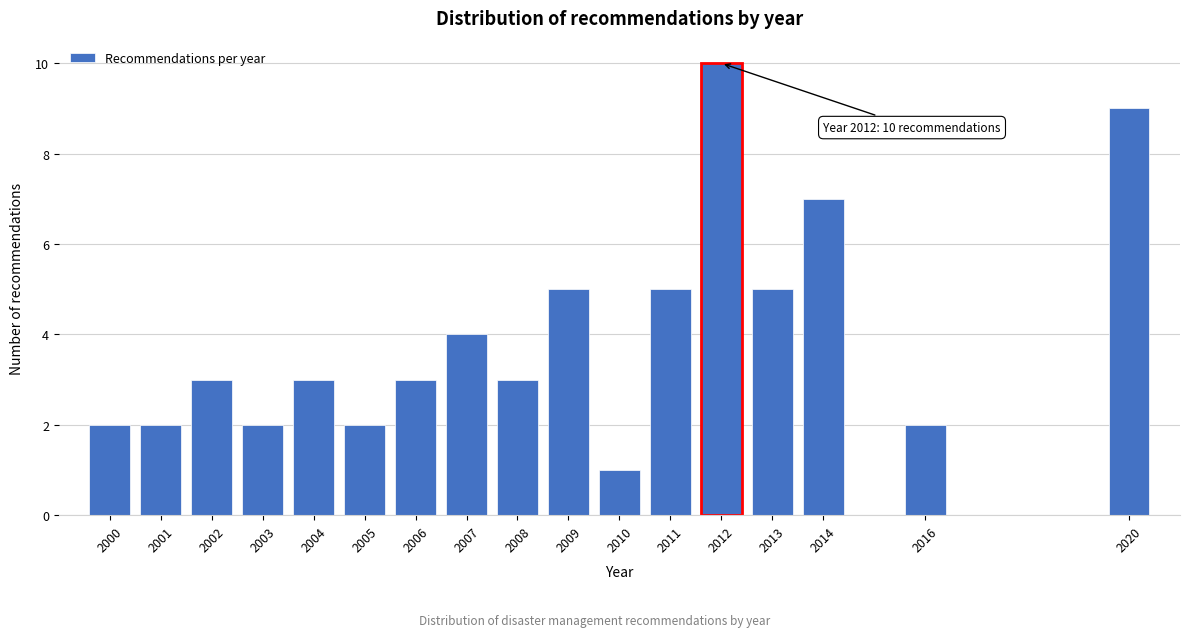

Reading right to left, what are all the values shown in this chart?

2020=9	2016=2	2014=7	2013=5	2012=10	2011=5	2010=1	2009=5	2008=3	2007=4	2006=3	2005=2	2004=3	2003=2	2002=3	2001=2	2000=2